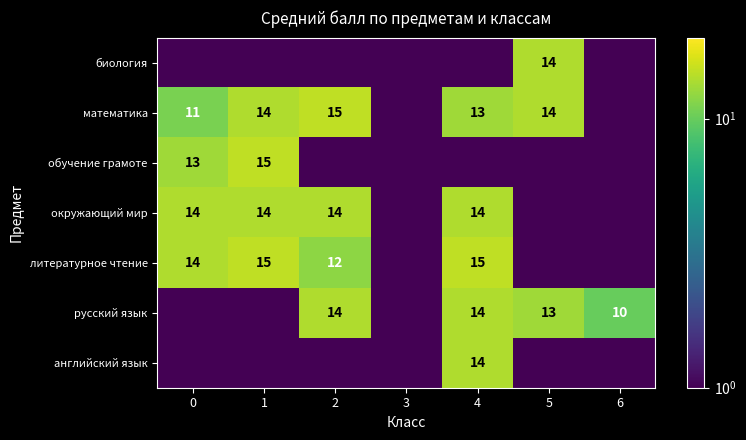

What is the sum of the русский язык values at 5 and 6?

23.0